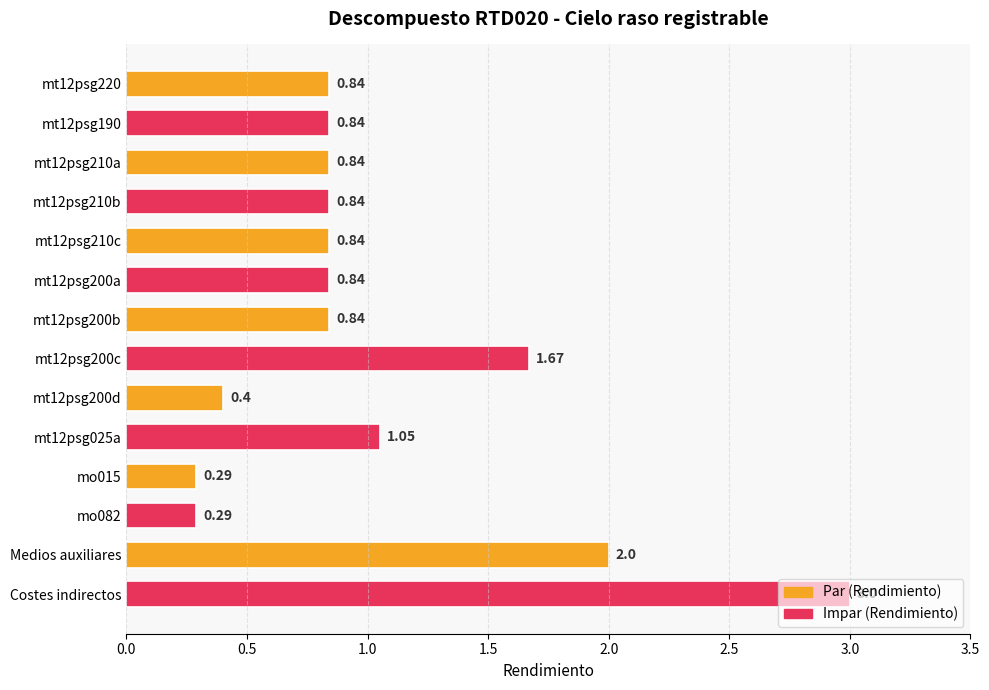

Between mt12psg200a and mo015, which is larger?

mt12psg200a